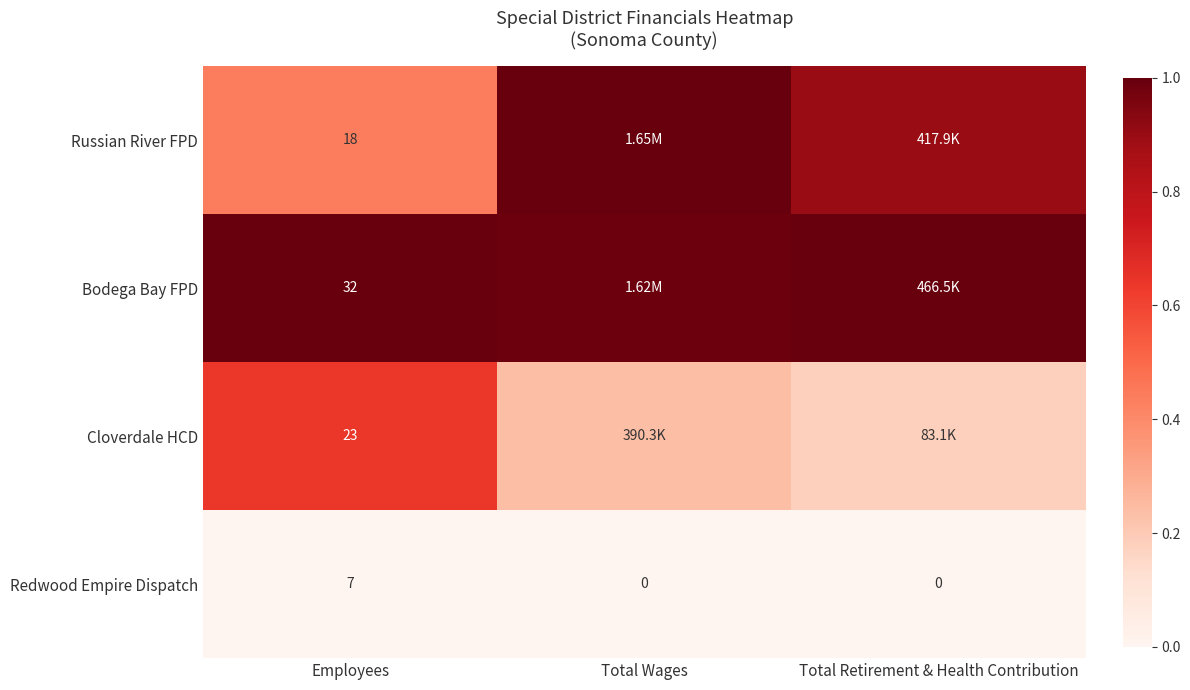

Is the value of Russian River FPD at Employees greater than the value of Redwood Empire Dispatch at Total Retirement & Health Contribution?

Yes